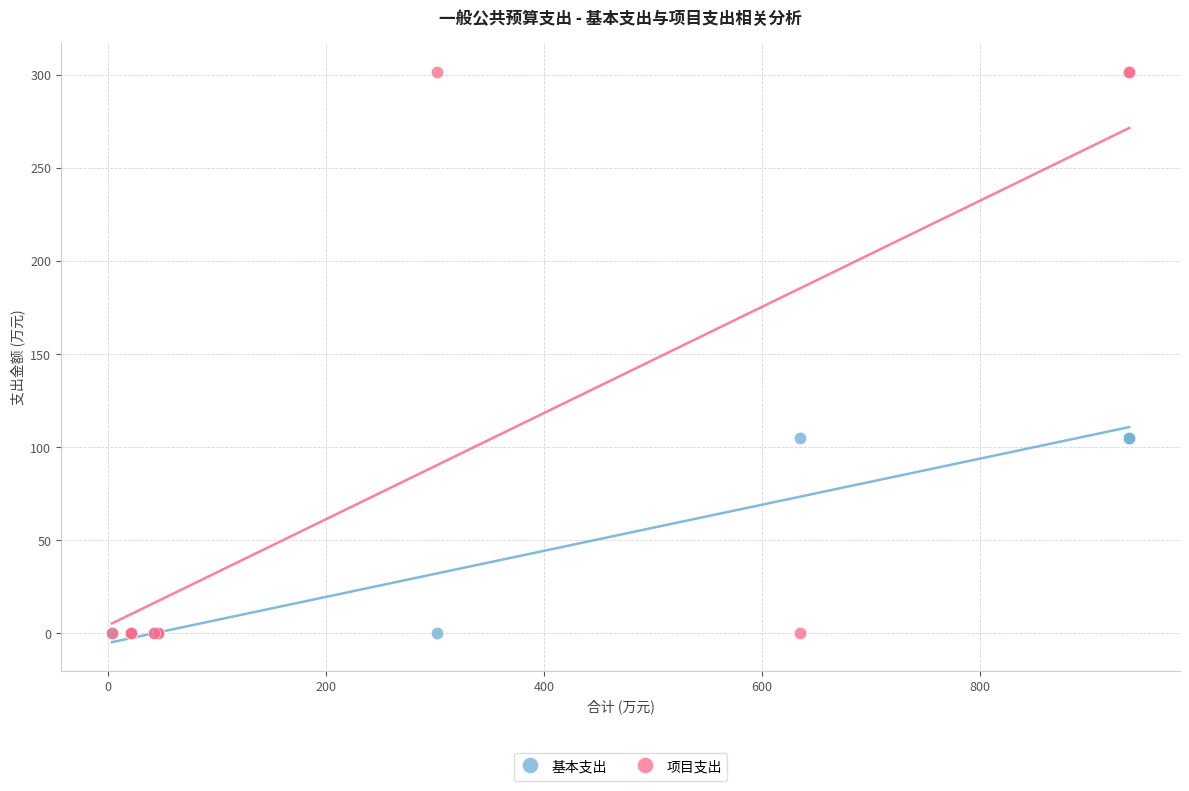

Which series has the widest spread of Y values?

项目支出